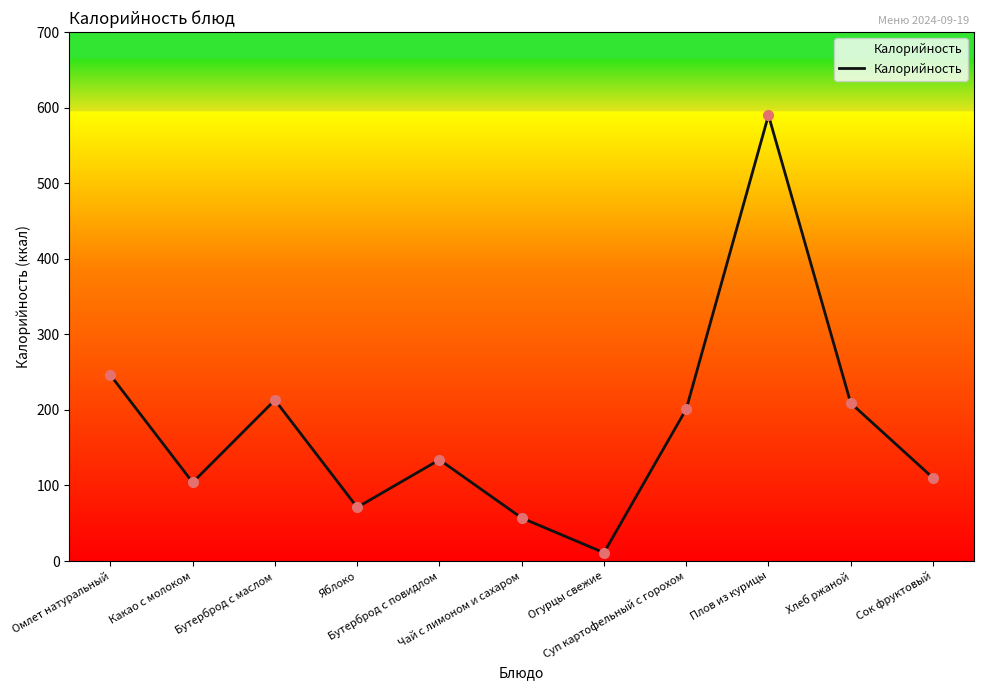

Reading left to right, transcribe all the data shown in this chart.

Омлет натуральный=246	Какао с молоком=104	Бутерброд с маслом=213	Яблоко=71	Бутерброд с повидлом=134	Чай с лимоном и сахаром=57	Огурцы свежие=11	Суп картофельный с горохом=201	Плов из курицы=590	Хлеб ржаной=209	Сок фруктовый=110